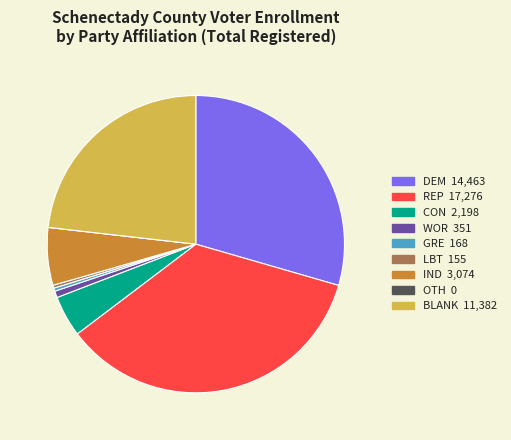

Is the sum of BLANK and IND greater than half?

No